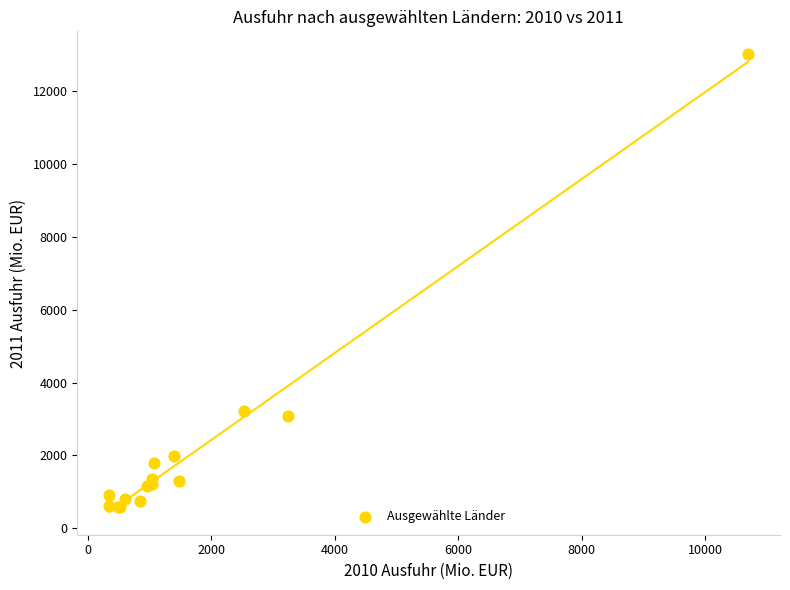

What Y value in the scatter plot is closest to 6793?

3221.3